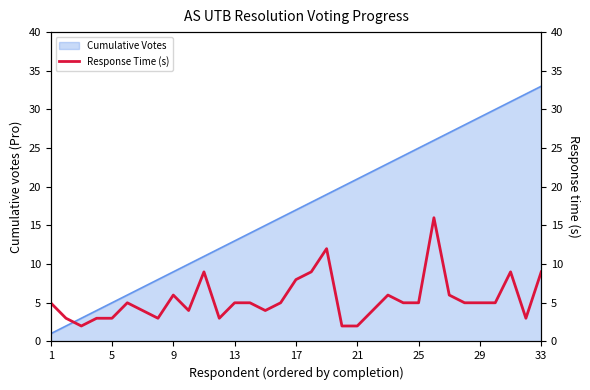

True or false: the data has more than 1 interior local peaks.

True